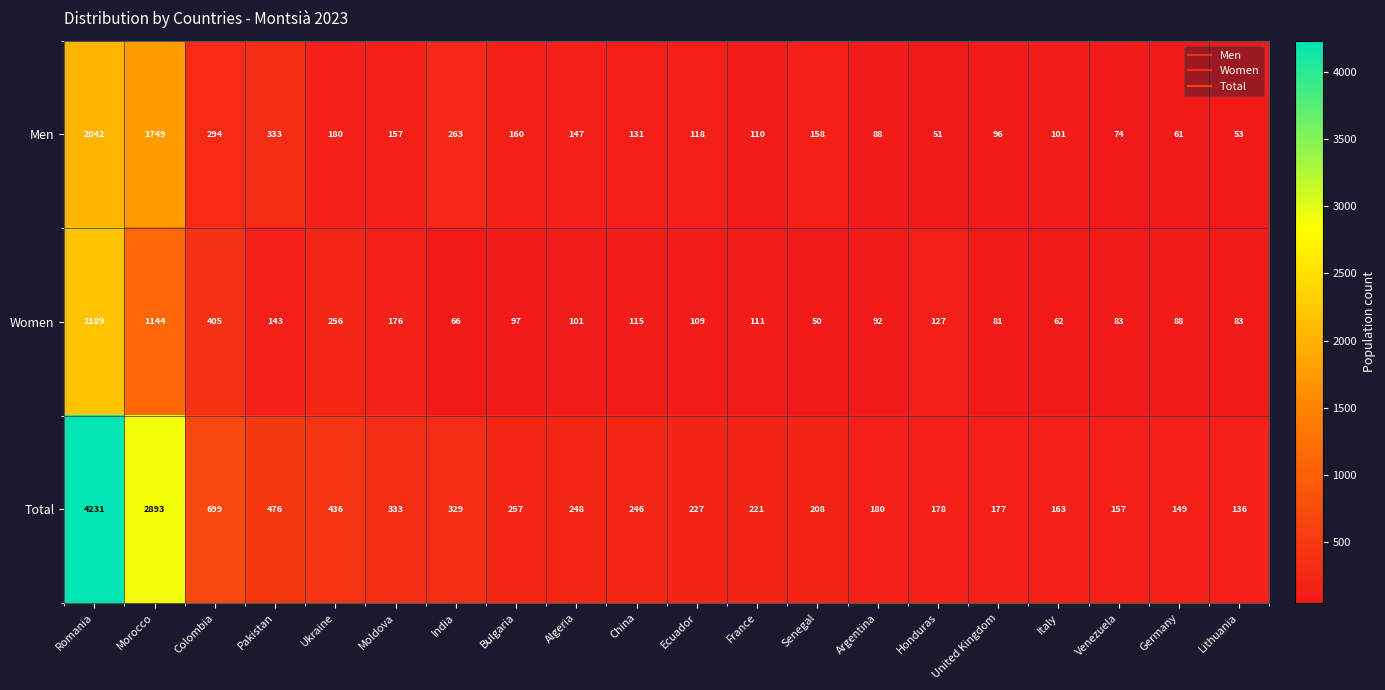

At Algeria, list the series in order from largest to smallest.

Total, Men, Women